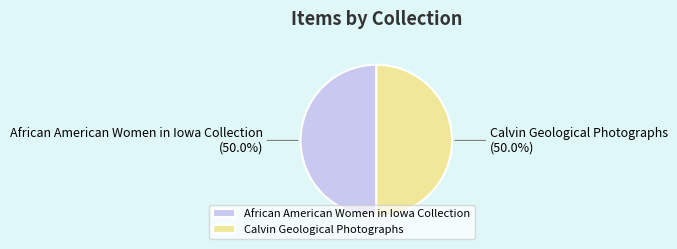

To the nearest percent, what portion does African American Women in Iowa Collection represent?

50%